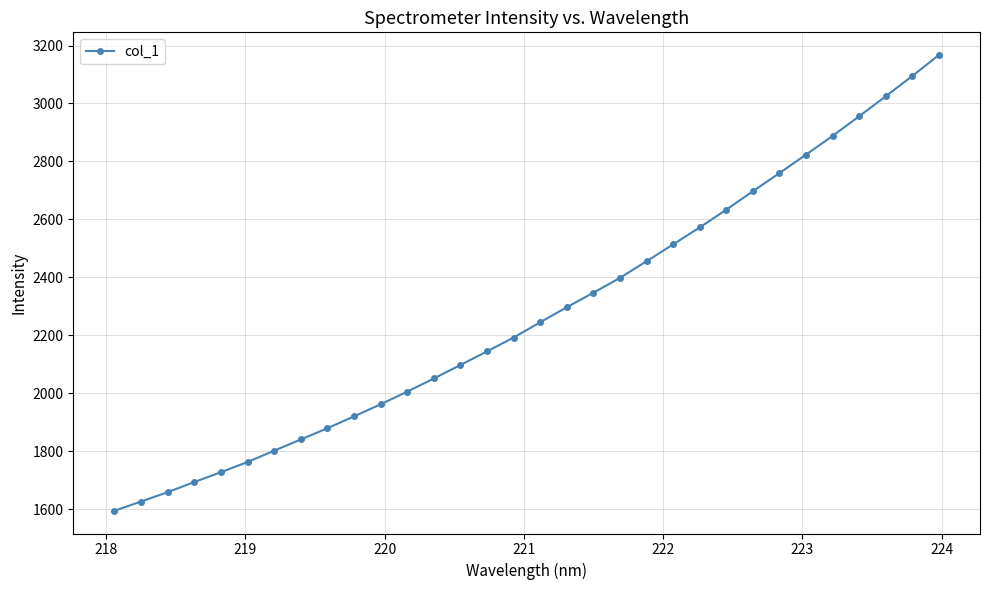

Does the chart display data point markers on the line(s)?

Yes